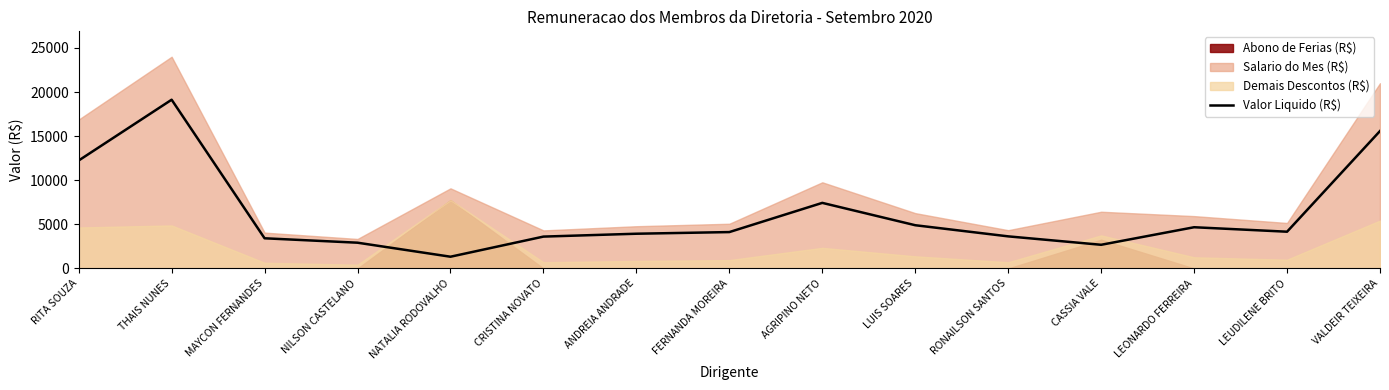

Does the chart have visible grid lines?

No